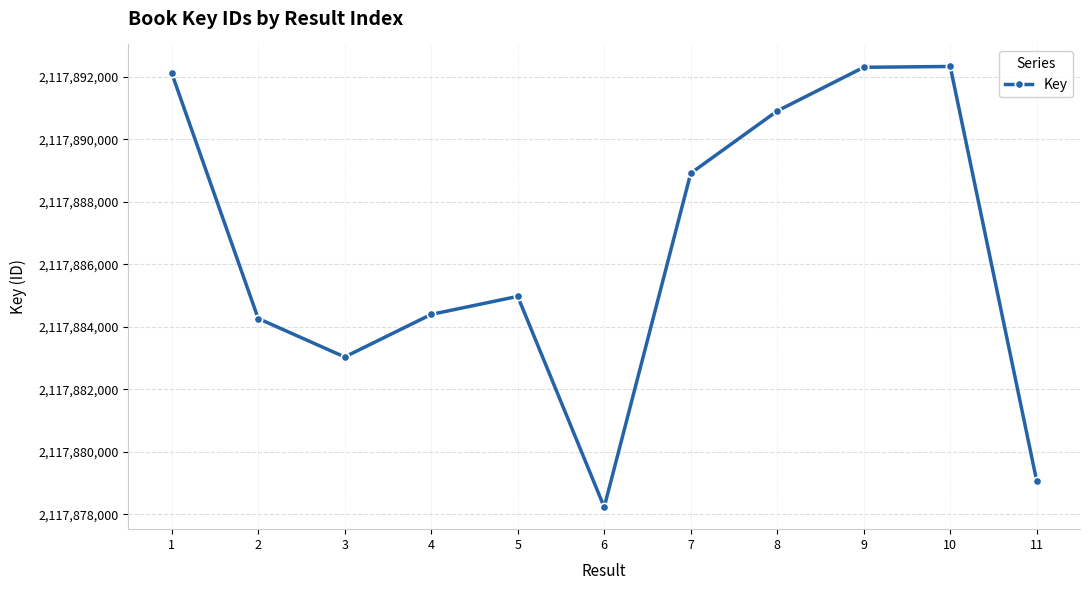

What is the greatest value displayed?

2117892332